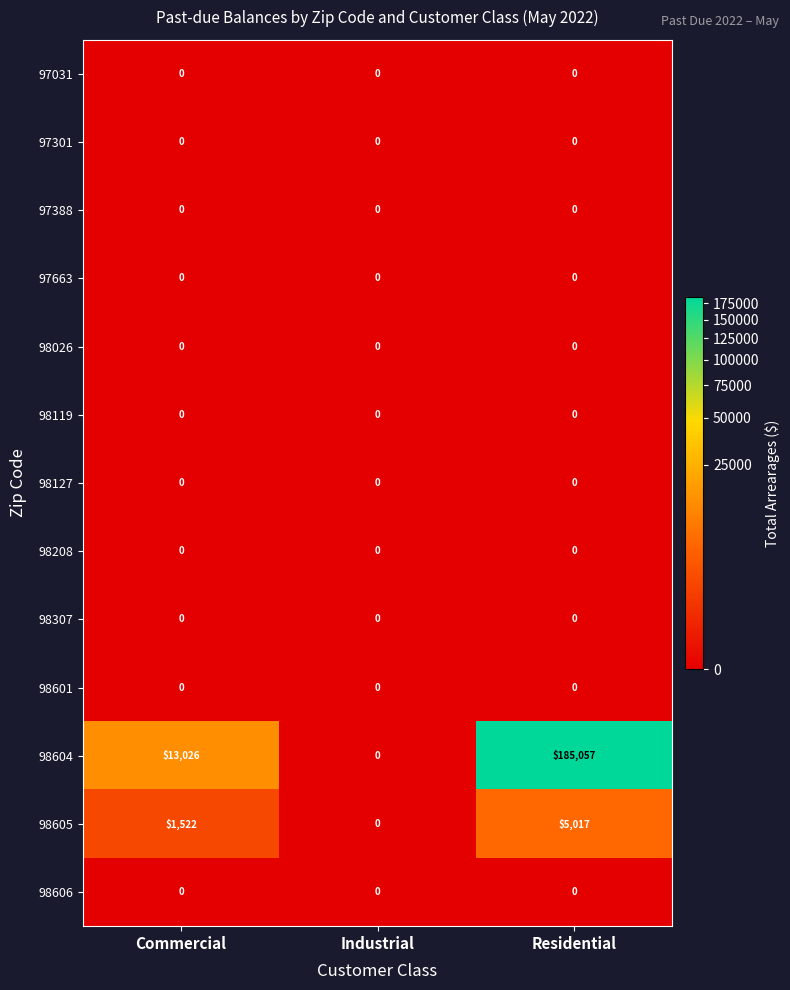

Which series has the largest range (max minus min)?

98604